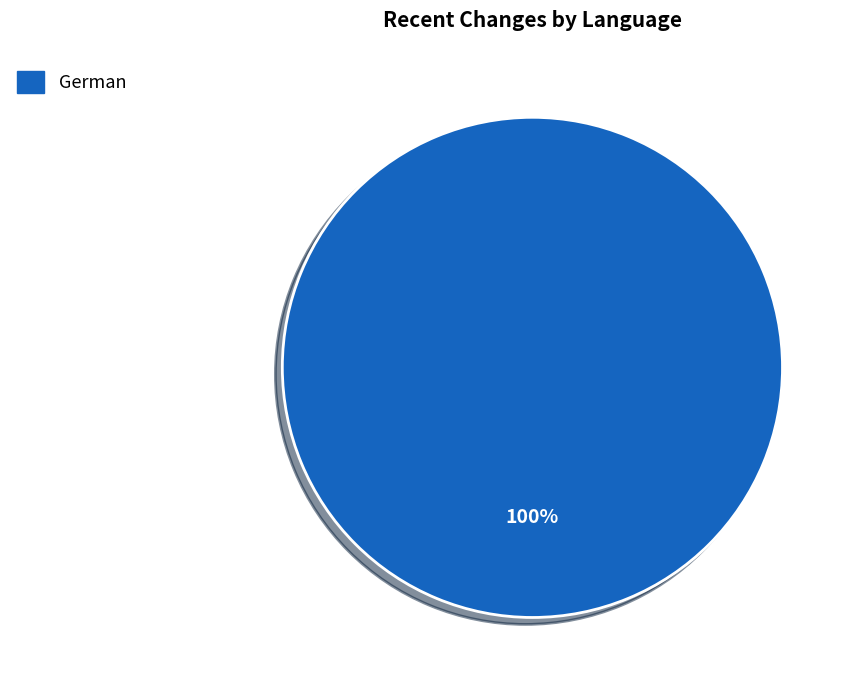

Is there a majority slice in this chart?

Yes